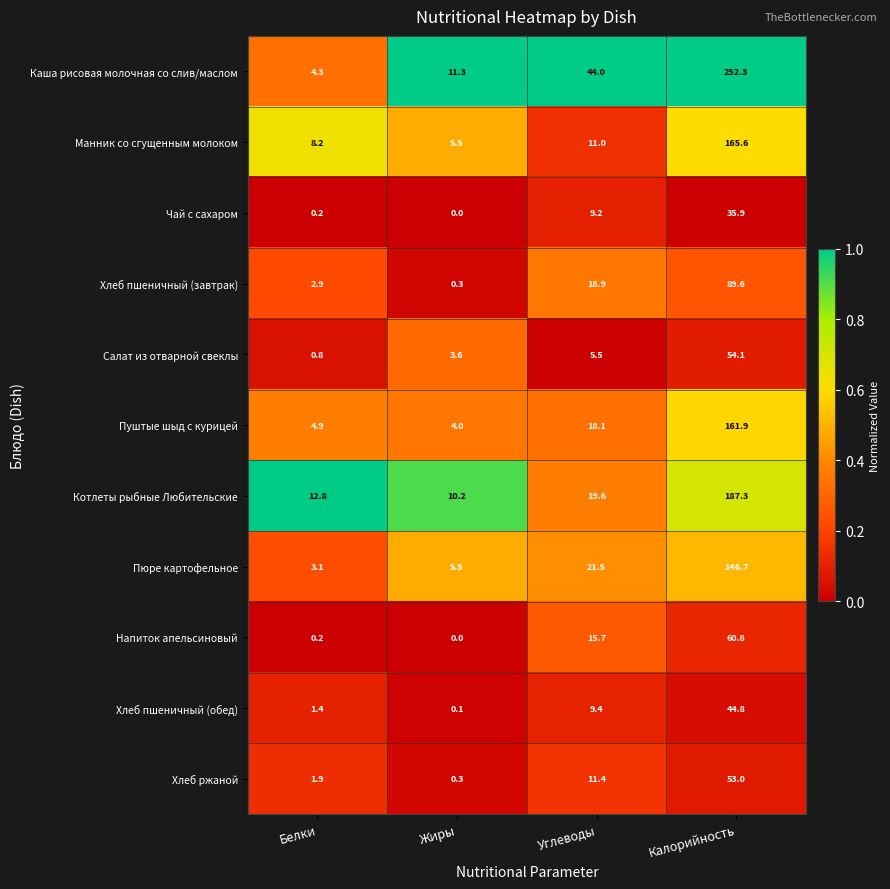

True or false: Салат из отварной свеклы has a value of 88.7 at Калорийность.

False